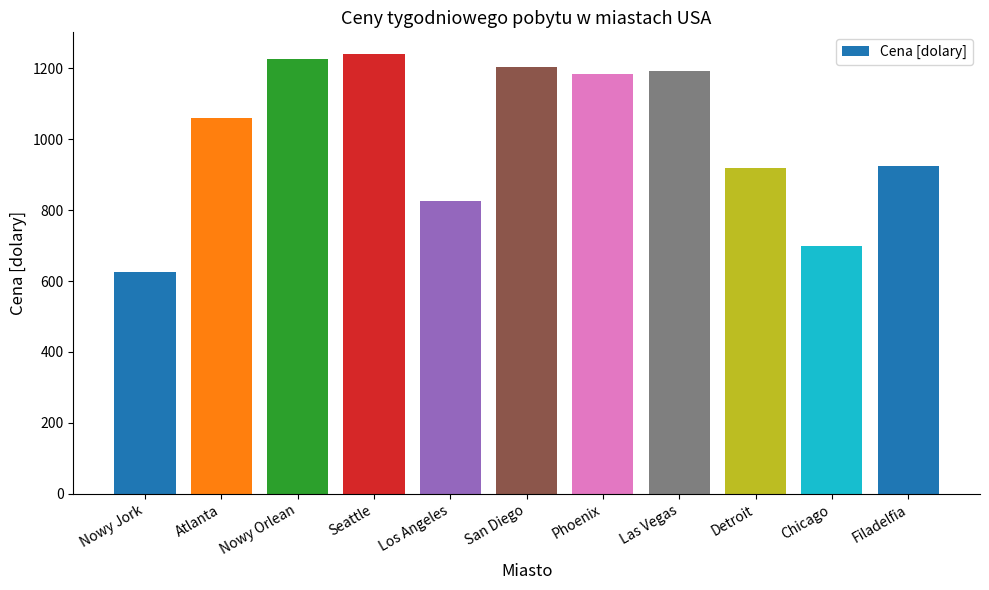

What is the approximate value at Nowy Jork?

626